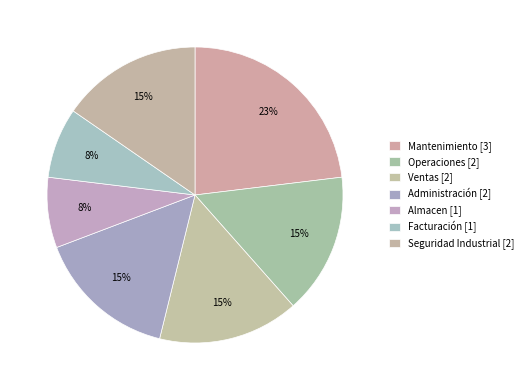

To the nearest percent, what portion does Ventas represent?

15%